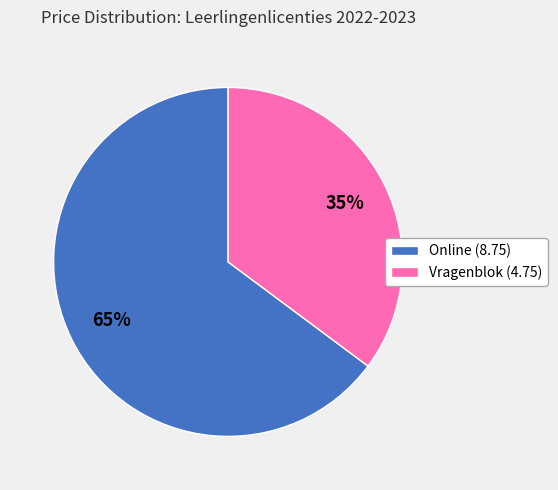

Which slice represents more than half of the pie?

Online (8.75)